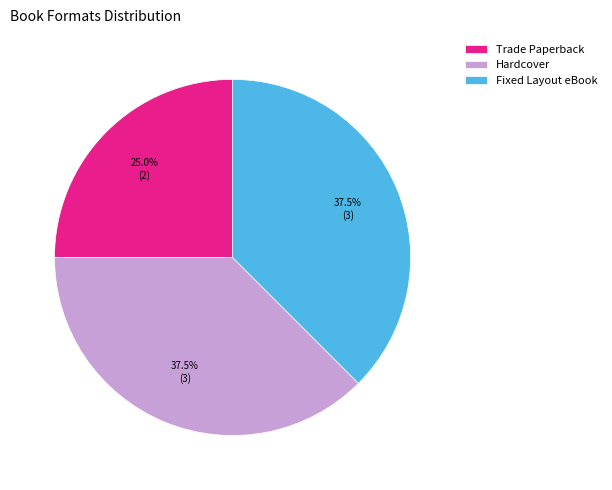

What percentage is NOT represented by Trade Paperback?

75.0%